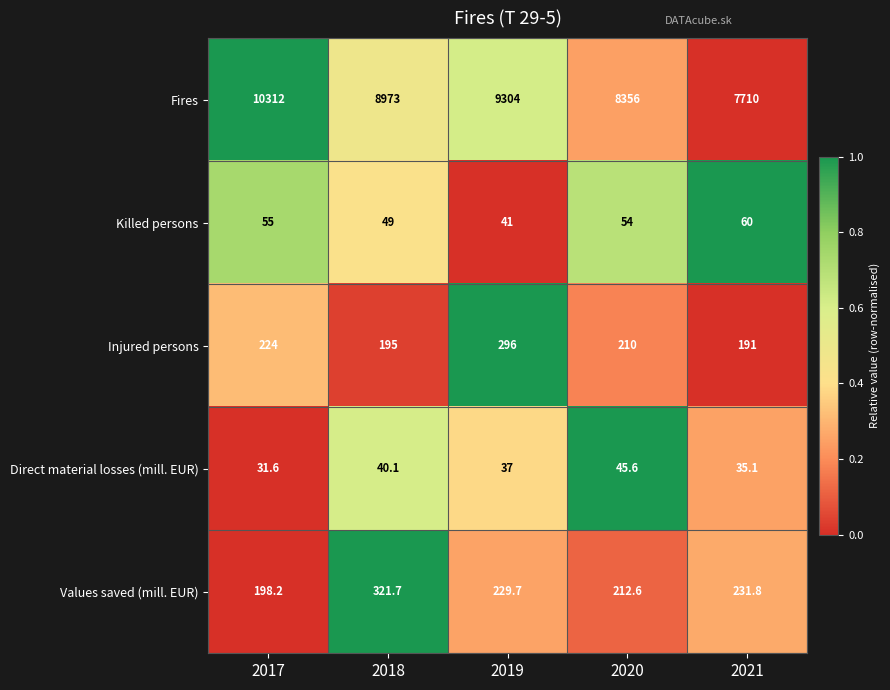

The Injured persons series shows 110.5 at 2017. True or false?

False